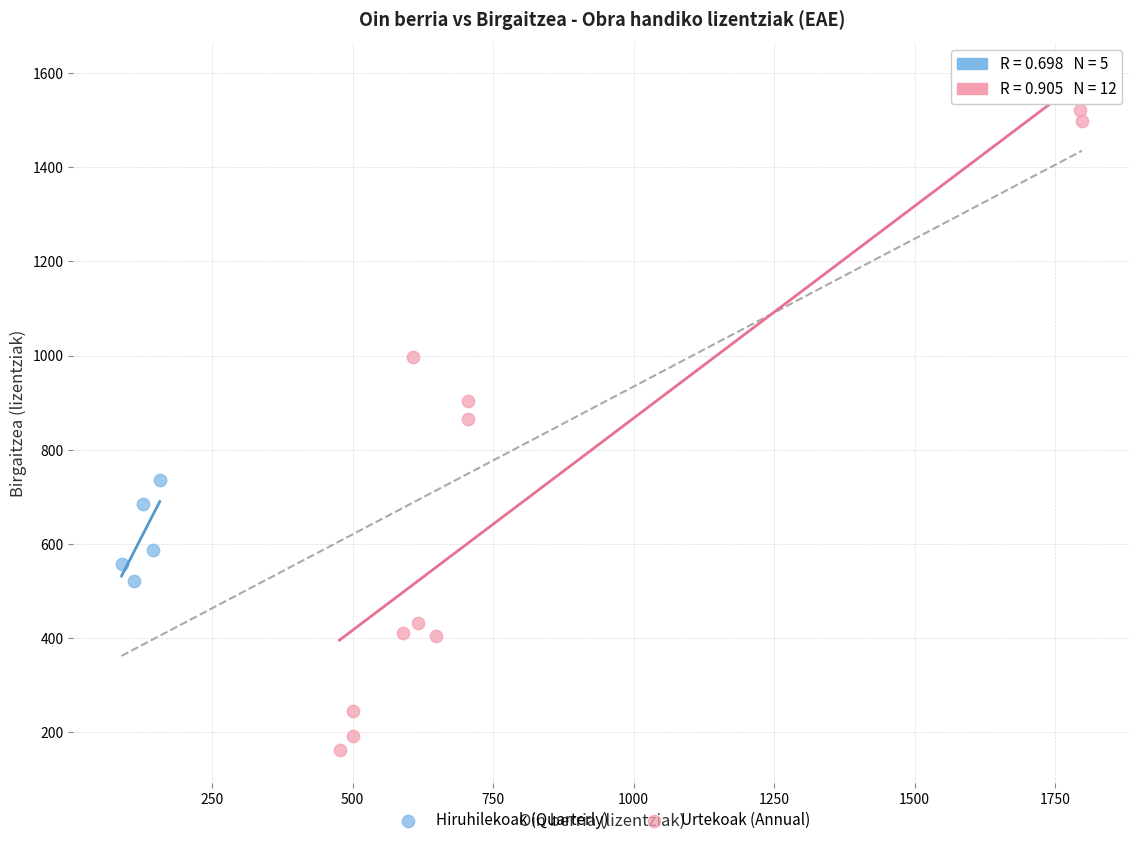

Which series has the widest spread of Y values?

Urtekoak (Annual)